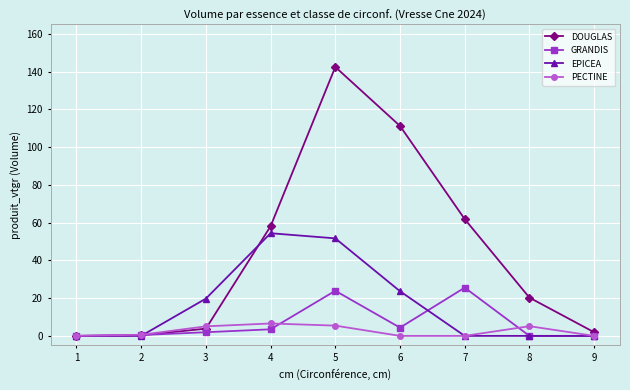

Rank the series by their maximum value, from highest to lowest.

DOUGLAS, EPICEA, GRANDIS, PECTINE